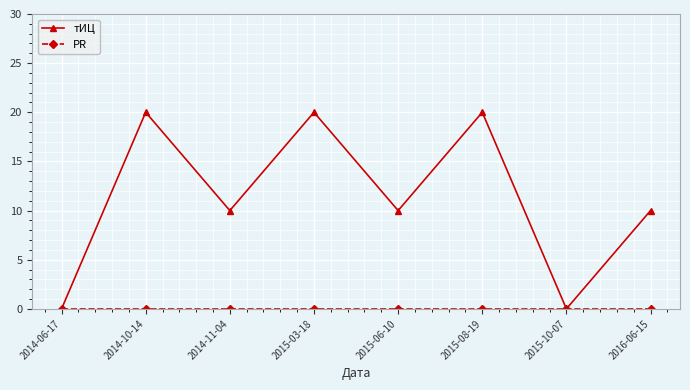

How many series are shown in this chart?

2